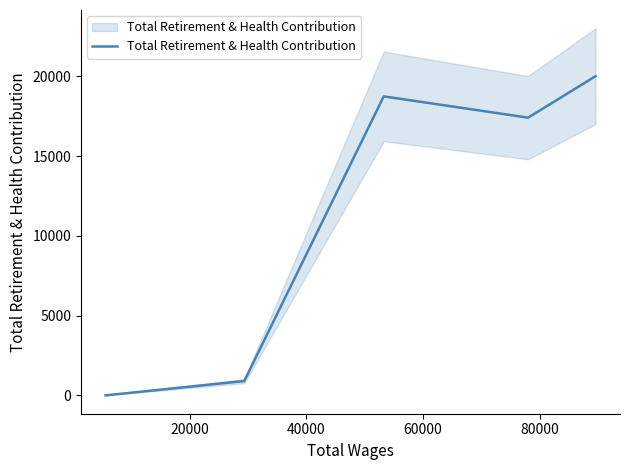

How many values exceed 17418?

2